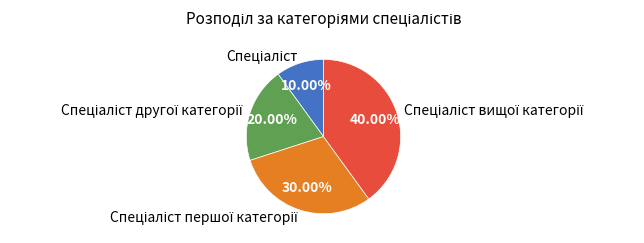

Does any single category account for the majority?

No